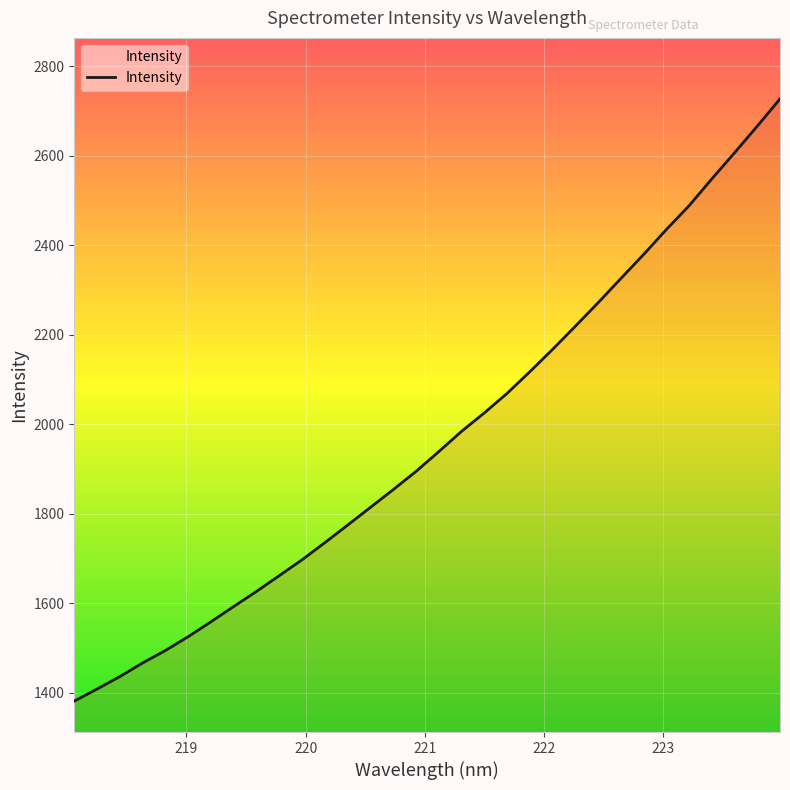

Count the number of categories in the chart.

32